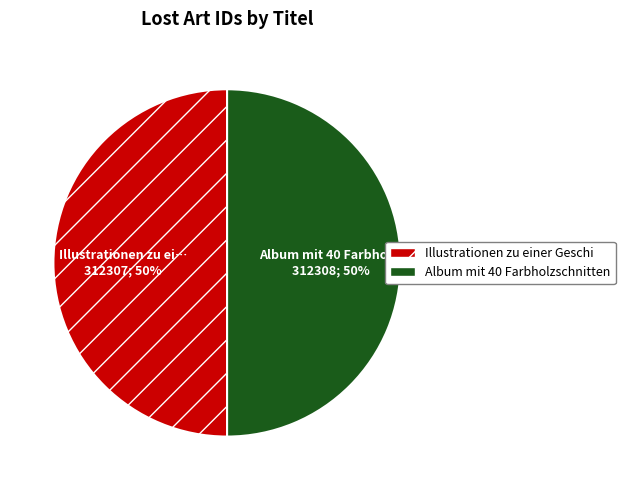

Rank the categories by value from lowest to highest.

Illustrationen zu einer Geschichte des, Album mit 40 Farbholzschnitten